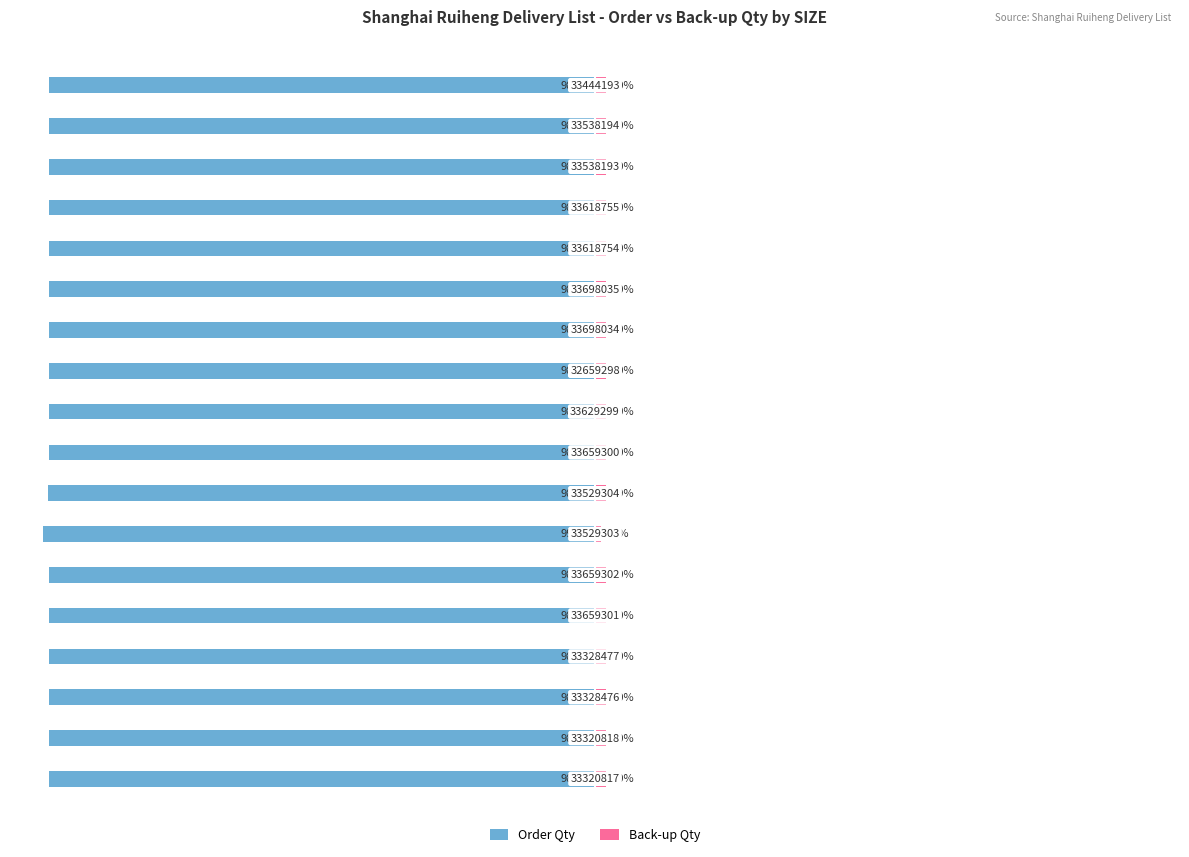

What is the maximum value for Order Qty?

-98.0